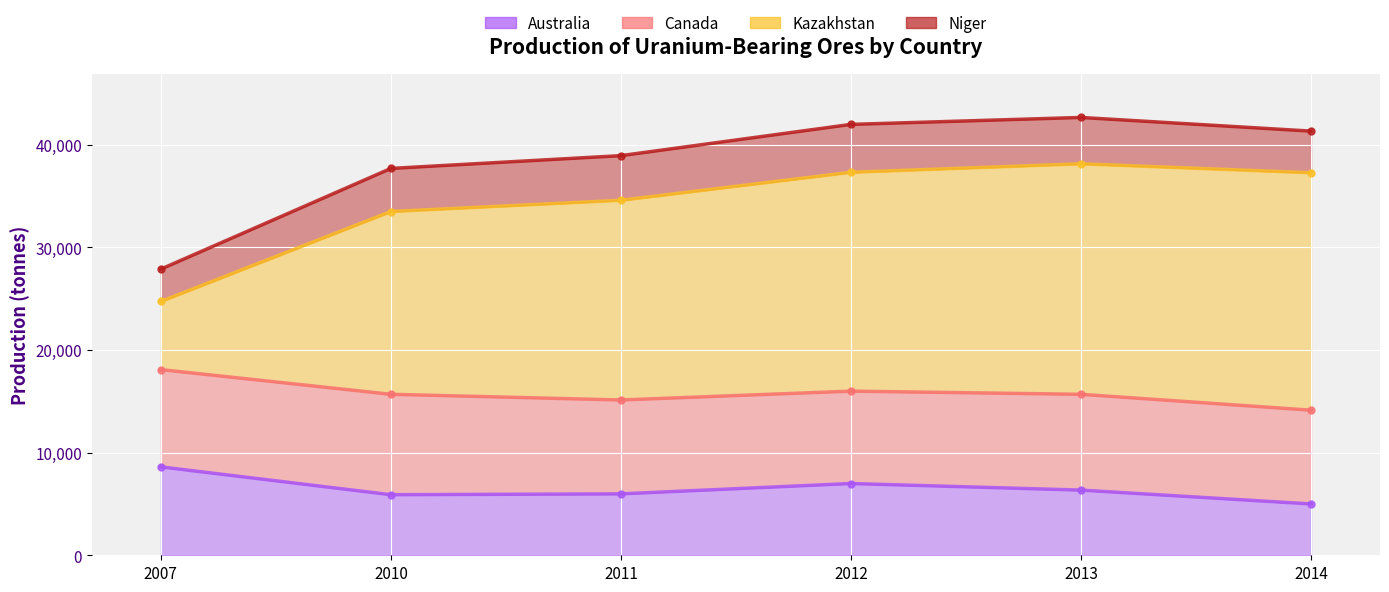

Where is Australia nearest to the value 6806?

2012